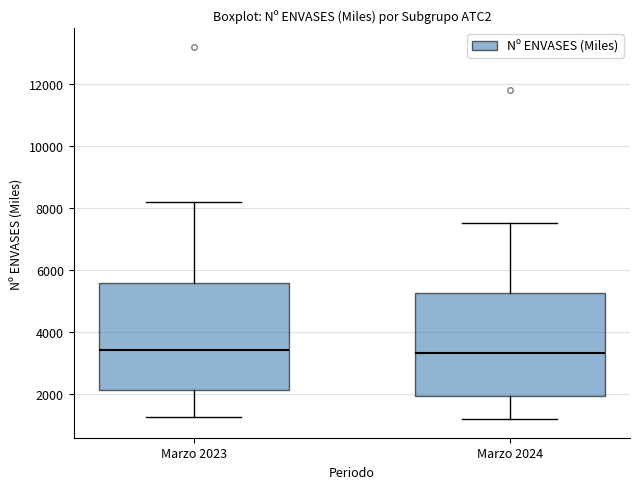

Reading left to right, read every box against the y-axis: the position of its median line, the range the box covers, and the ends of its whiskers. The values are not printed on the chart, so give them approximately, as read against the axis.

Marzo 2023: median 3400, box 2200 to 5600, whiskers 1200 to 8200
Marzo 2024: median 3400, box 2000 to 5200, whiskers 1200 to 7600